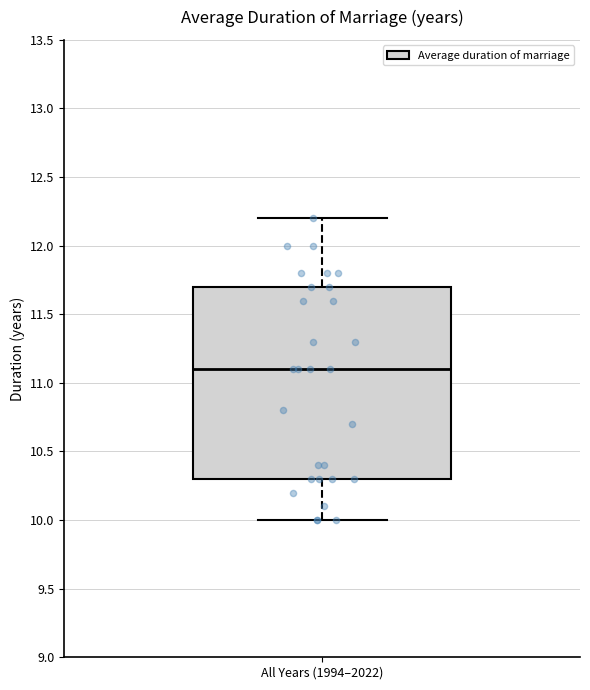

Read this box plot against the y-axis: the position of the median line, the range covered by the box, and the ends of both whiskers. The values are not printed on the chart, so give them approximately, as read against the axis.

median 11.1, box 10.3 to 11.7, whiskers 10.0 to 12.2